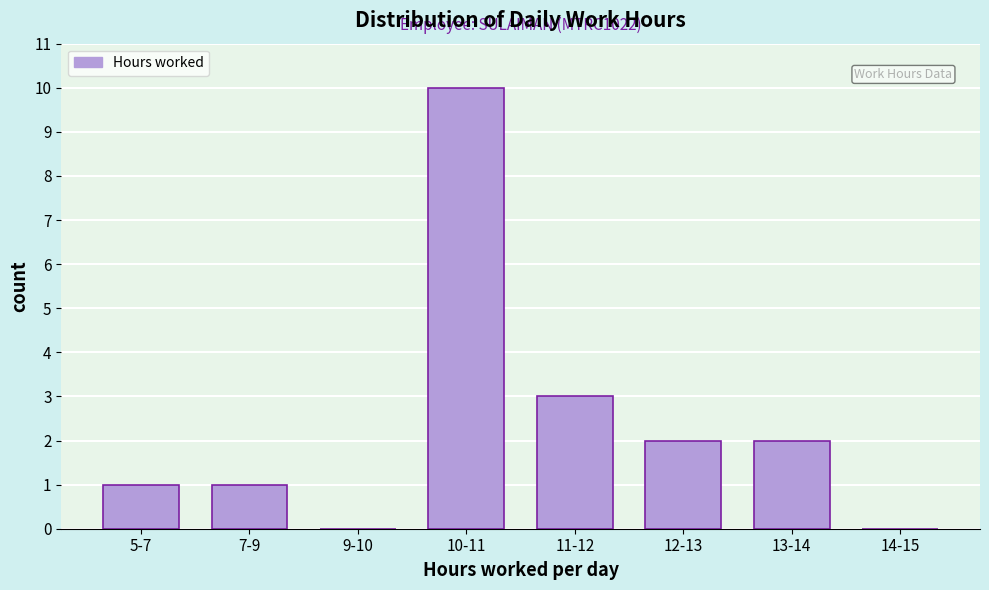

Reading left to right, what are all the values shown in this chart?

5-7=1	7-9=1	9-10=0	10-11=10	11-12=3	12-13=2	13-14=2	14-15=0